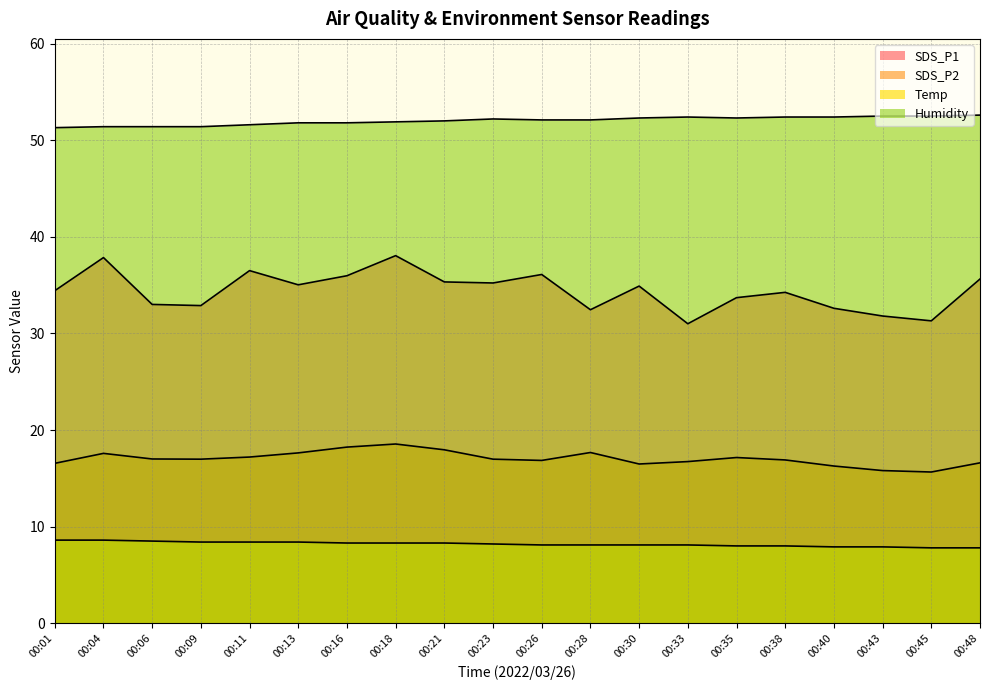

Where is the first local minimum for SDS_P2?

00:09